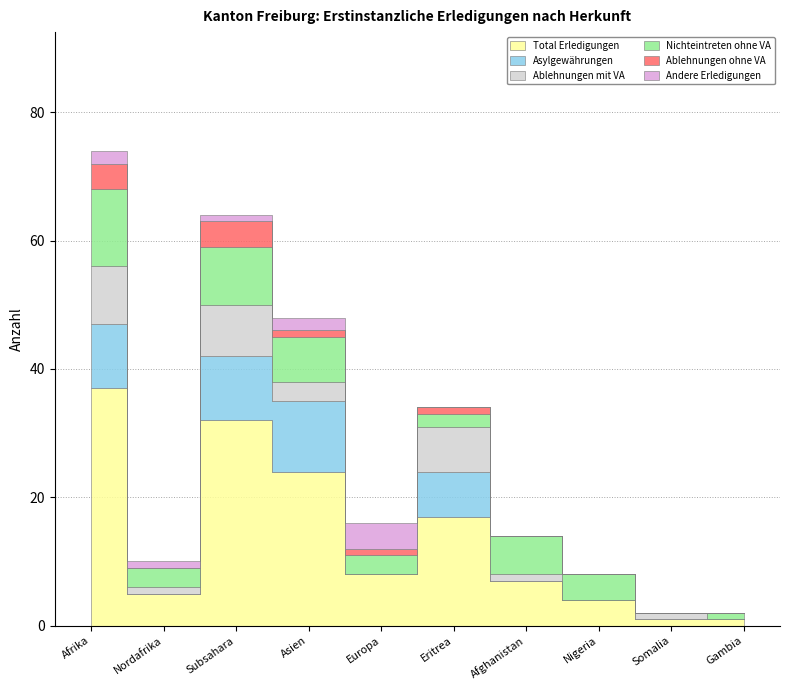

Is this an area chart (filled region under the line)?

No